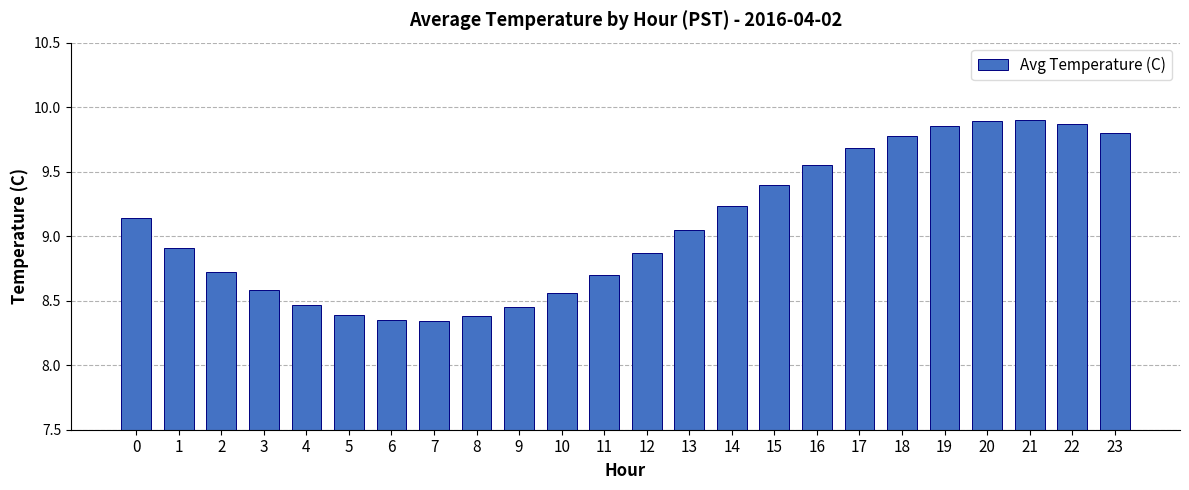

Is it true that the value at 2 is 13.0?

False